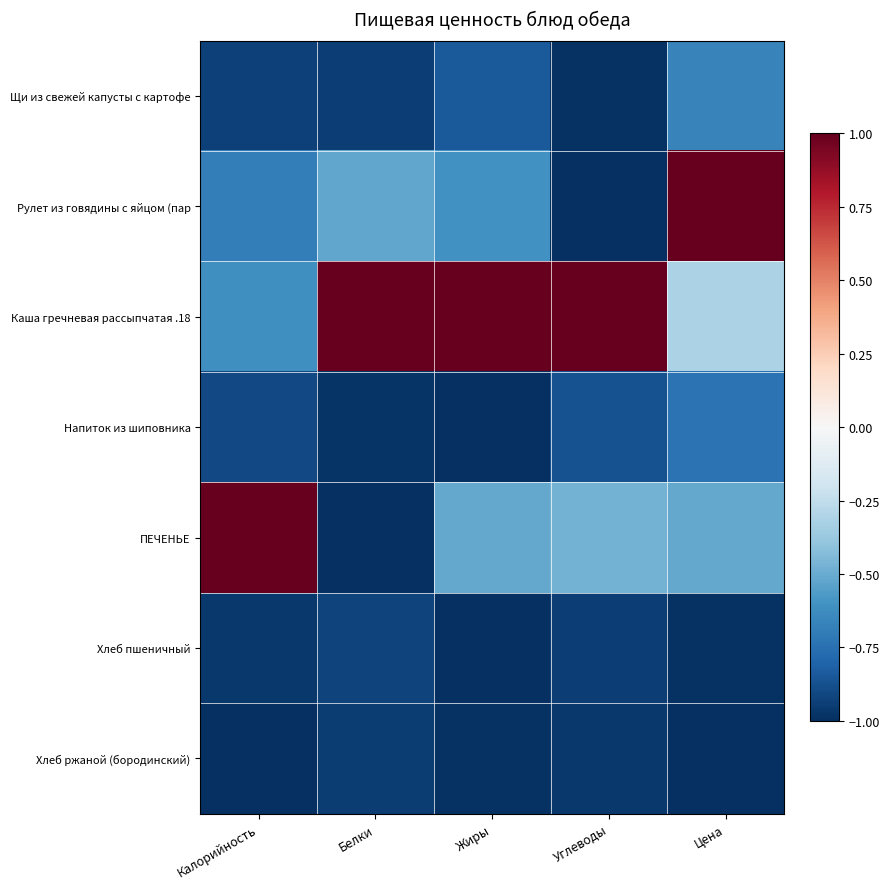

Reading right to left, extract all data points from this chart.

Щи из свежей капусты с картофе: Цена=-0.7	Углеводы=-1.0	Жиры=-0.8	Белки=-0.9	Калорийность=-0.9
Рулет из говядины с яйцом (пар: Цена=1.0	Углеводы=-1.0	Жиры=-0.6	Белки=-0.5	Калорийность=-0.7
Каша гречневая рассыпчатая .18: Цена=-0.3	Углеводы=1.0	Жиры=1.0	Белки=1.0	Калорийность=-0.6
Напиток из шиповника: Цена=-0.7	Углеводы=-0.9	Жиры=-1.0	Белки=-1.0	Калорийность=-0.9
ПЕЧЕНЬЕ: Цена=-0.5	Углеводы=-0.5	Жиры=-0.5	Белки=-1.0	Калорийность=1.0
Хлеб пшеничный: Цена=-1.0	Углеводы=-0.9	Жиры=-1.0	Белки=-0.9	Калорийность=-1.0
Хлеб ржаной (бородинский): Цена=-1.0	Углеводы=-1.0	Жиры=-1.0	Белки=-1.0	Калорийность=-1.0